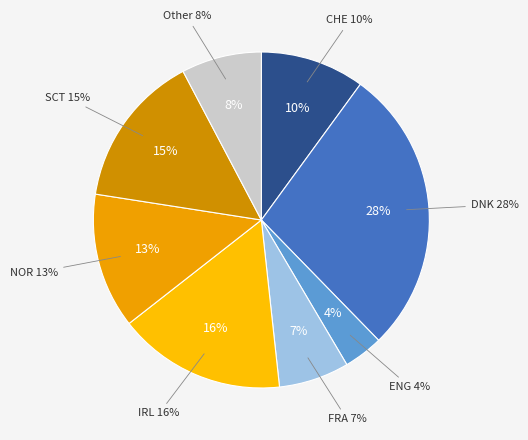

Rank the categories by value from lowest to highest.

ENG, FRA, Other, CHE, NOR, SCT, IRL, DNK